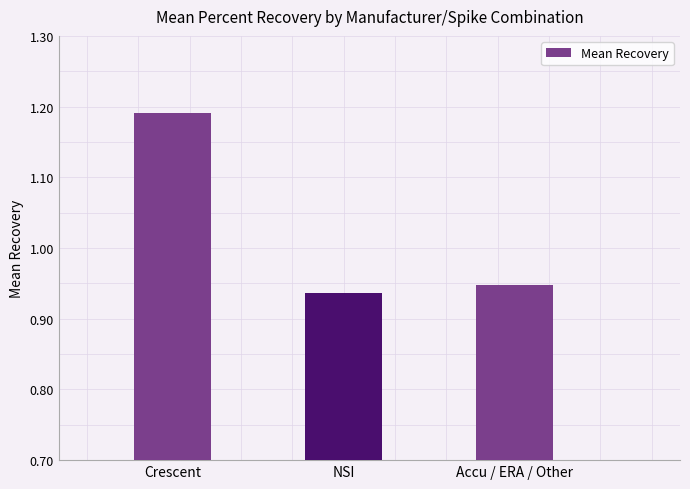

Approximately how many times larger is the value at Accu / ERA / Other compared to Crescent?

0.8